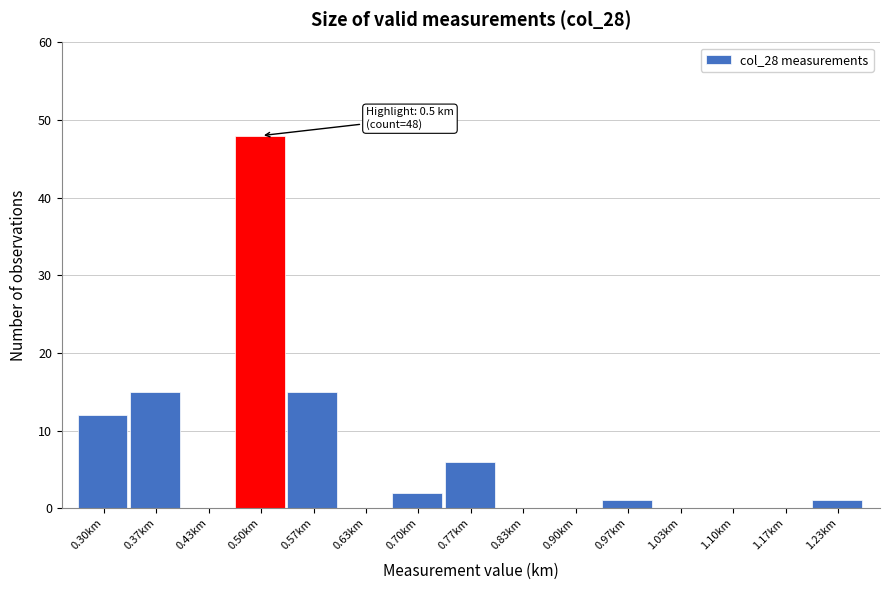

Reading left to right, extract all data points from this chart.

0.30km=12	0.37km=15	0.43km=0	0.50km=48	0.57km=15	0.63km=0	0.70km=2	0.77km=6	0.83km=0	0.90km=0	0.97km=1	1.03km=0	1.10km=0	1.17km=0	1.23km=1